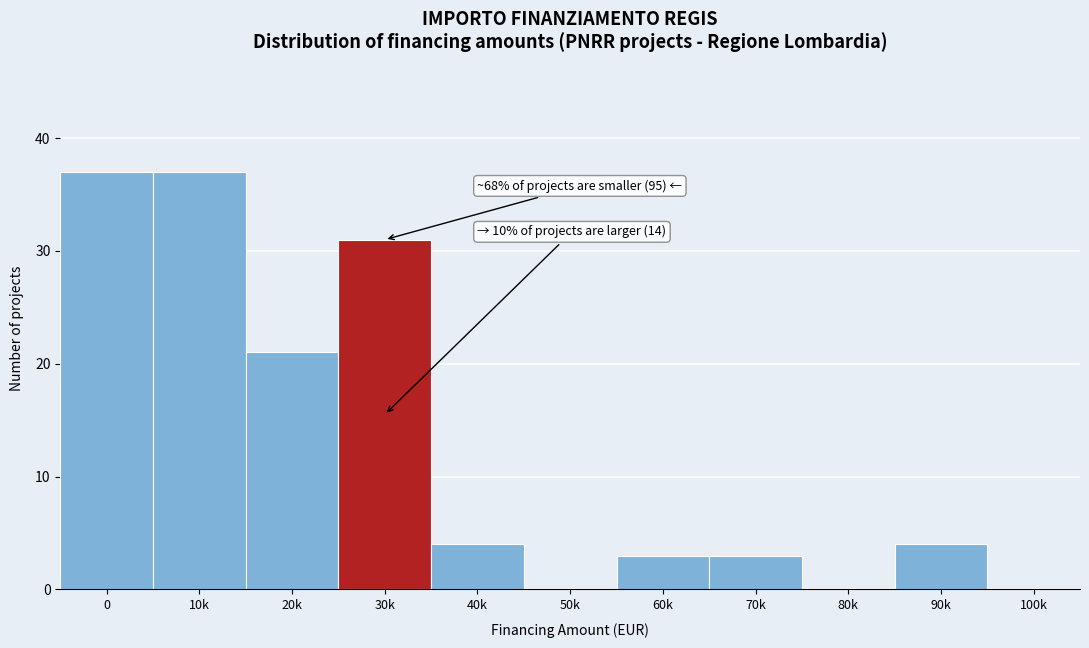

Reading left to right, transcribe all the data shown in this chart.

0=37	10k=37	20k=21	30k=31	40k=4	50k=0	60k=3	70k=3	80k=0	90k=4	100k=0